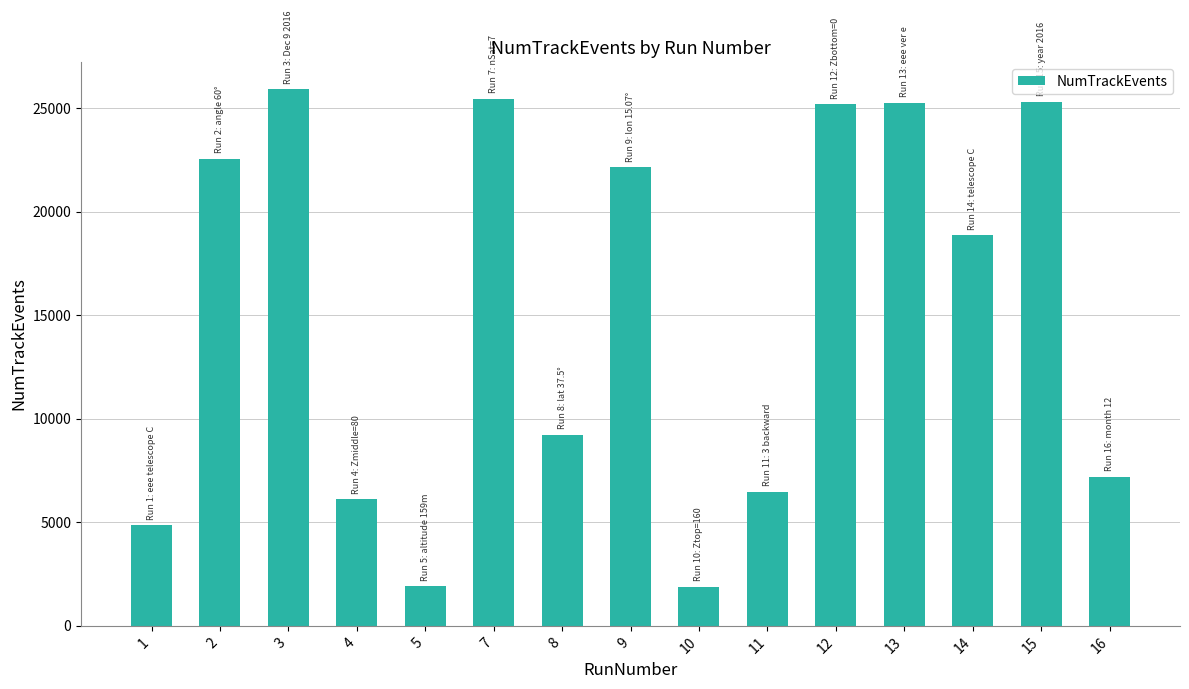

Does the chart contain stacked bars?

No